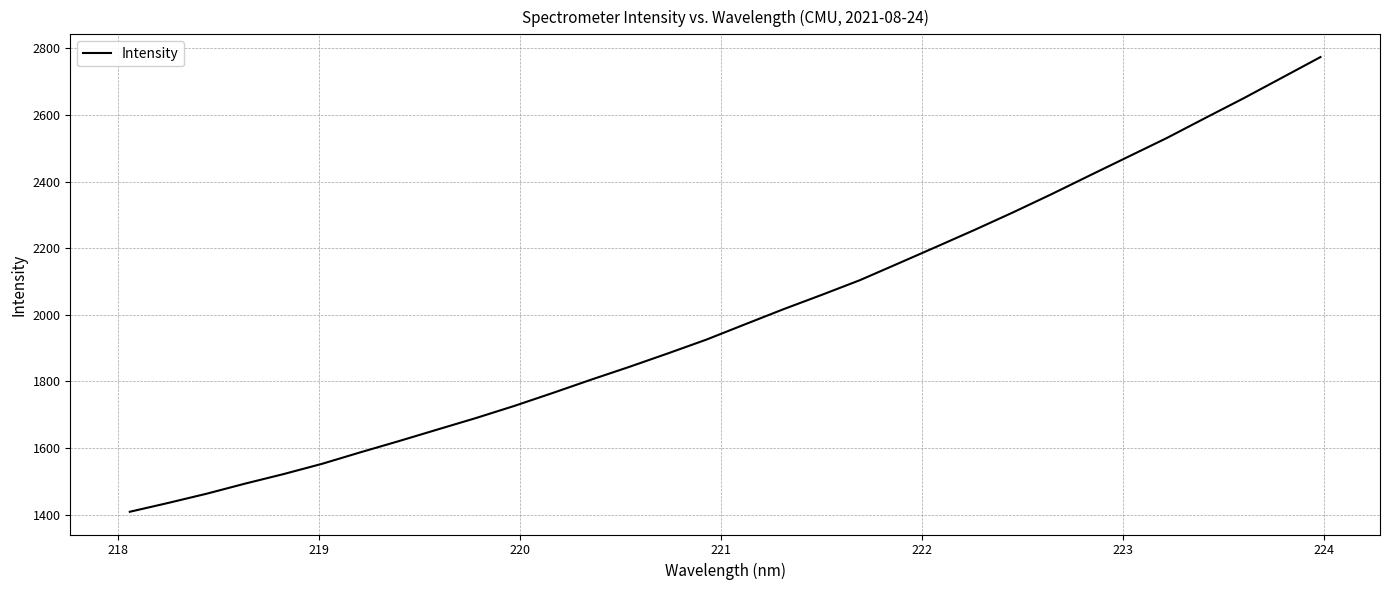

What is the difference between the maximum and minimum values?

1365.7